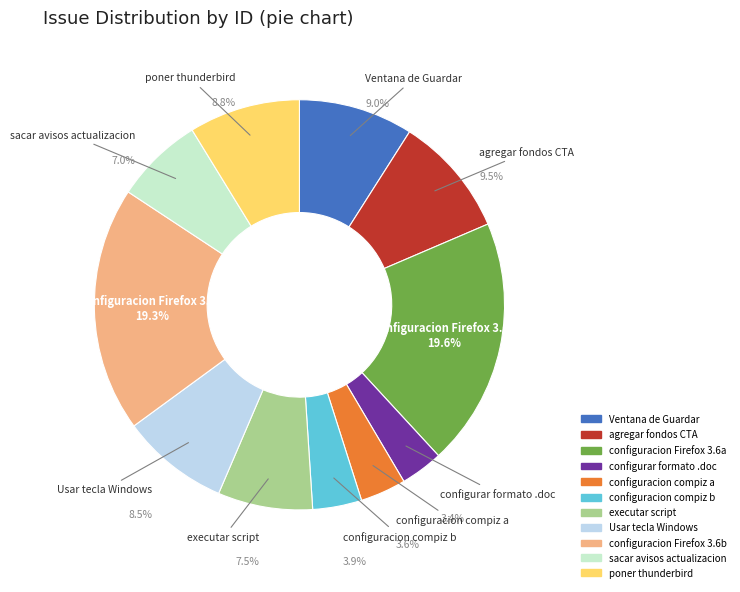

Is it true that 33 is 16% of the pie?

False